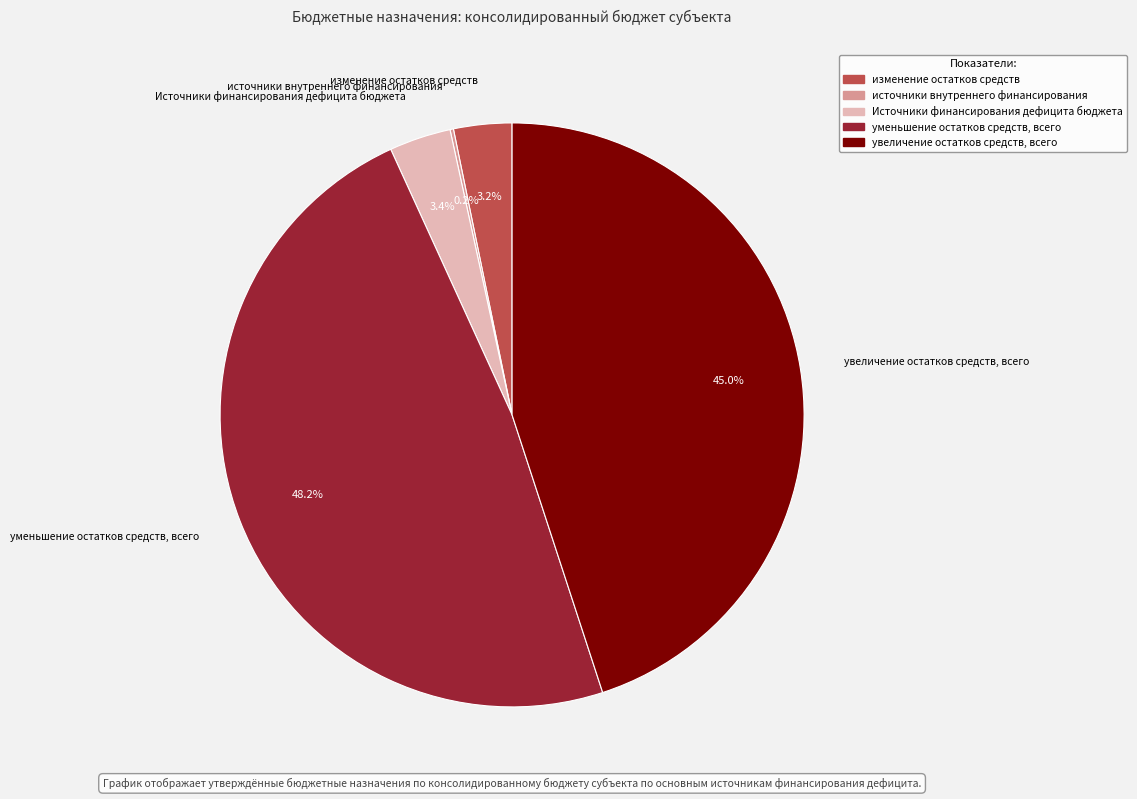

Does any single category account for the majority?

No